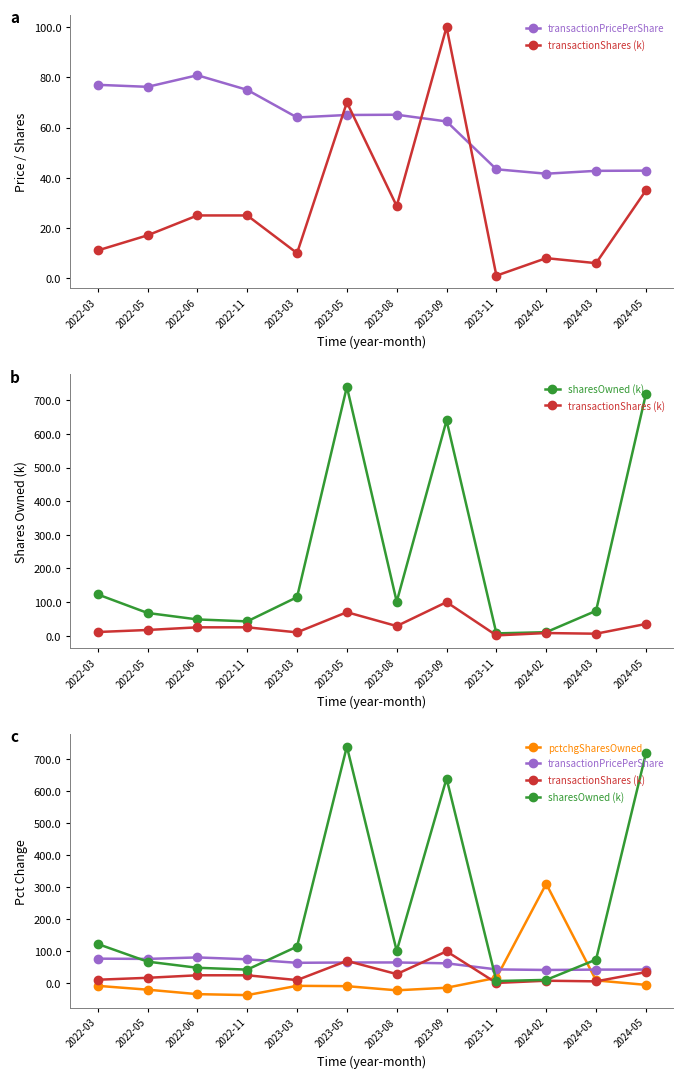

True or false: transactionShares (k) has more than 0 points higher than both neighbors.

True